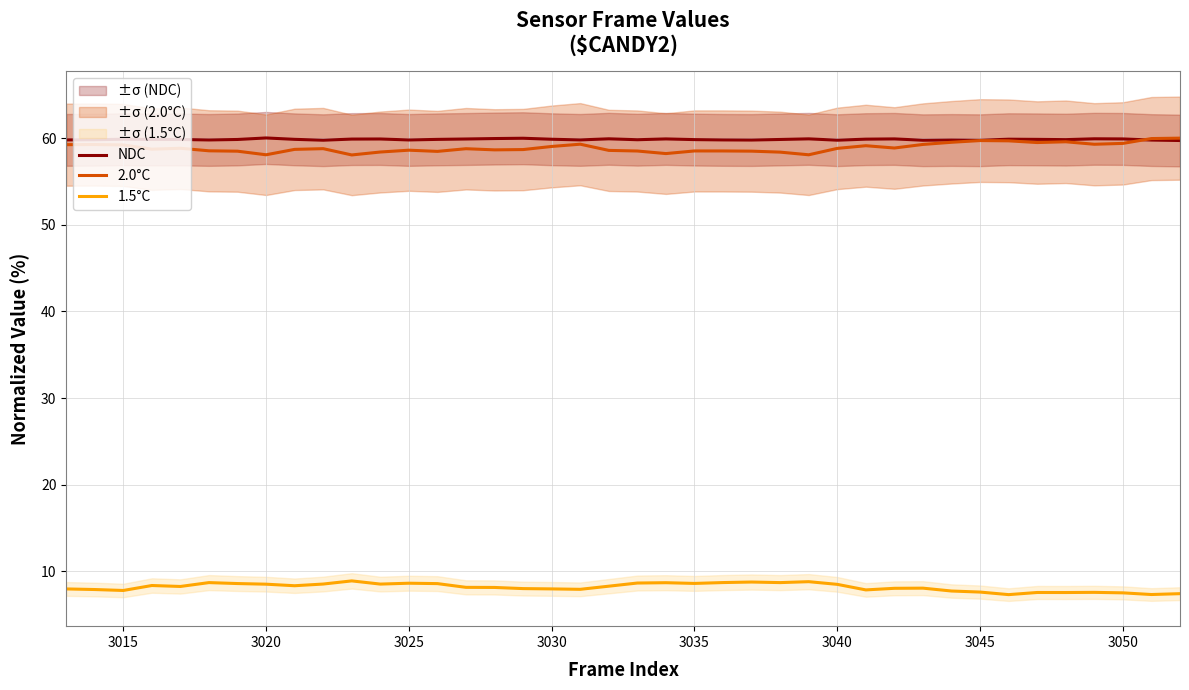

In 2.0°C, how many points are lower than both neighbors (excluding endpoints)?

10